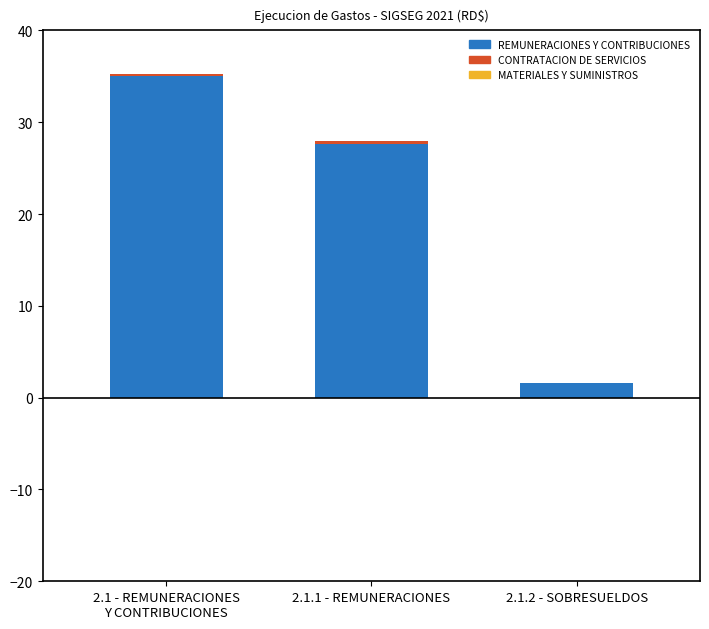

What is the maximum value for REMUNERACIONES Y CONTRIBUCIONES?

35.0